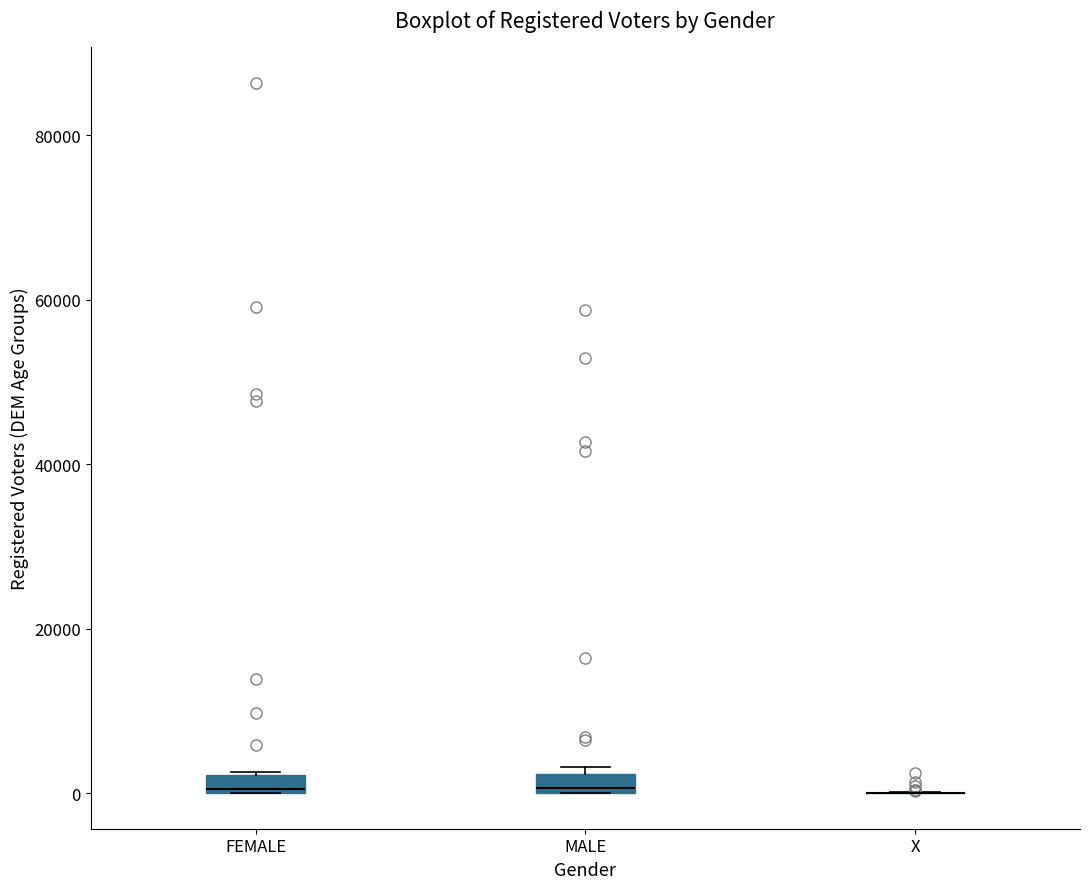

Where is the upper edge of the box for FEMALE on the y-axis? The values are not printed on the chart, so give them approximately, as read against the axis.

2000